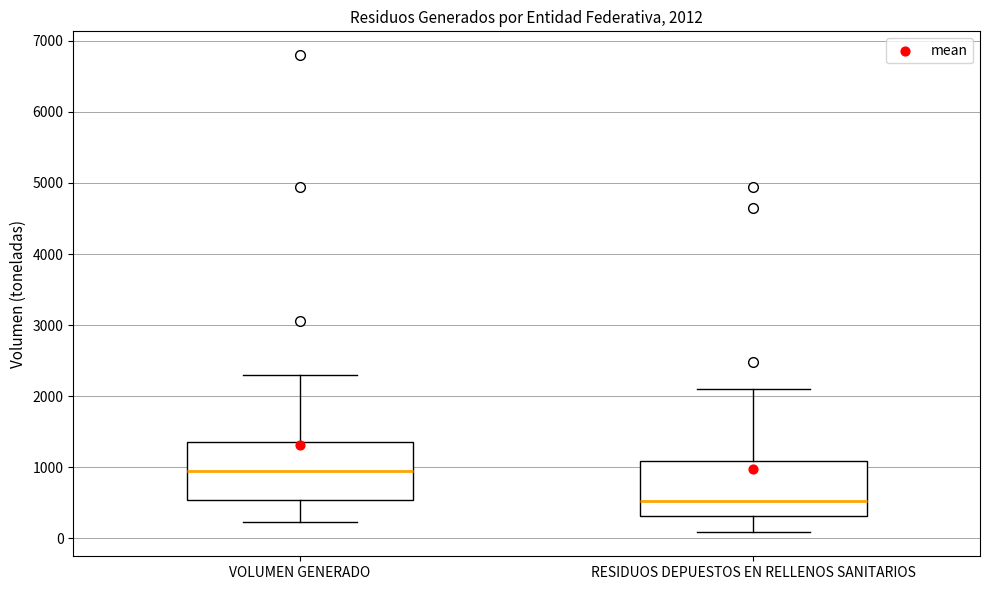

Which box's median line is the lowest?

RESIDUOS DEPUESTOS EN RELLENOS SANITARIOS